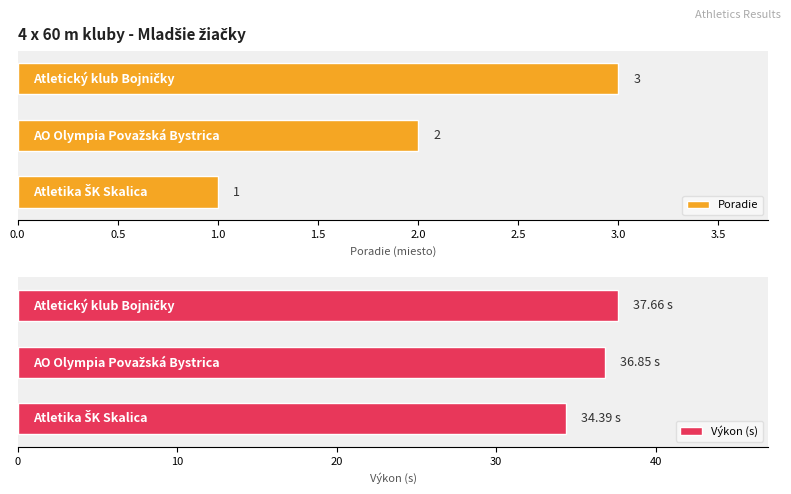

What is the maximum value for Poradie?

3